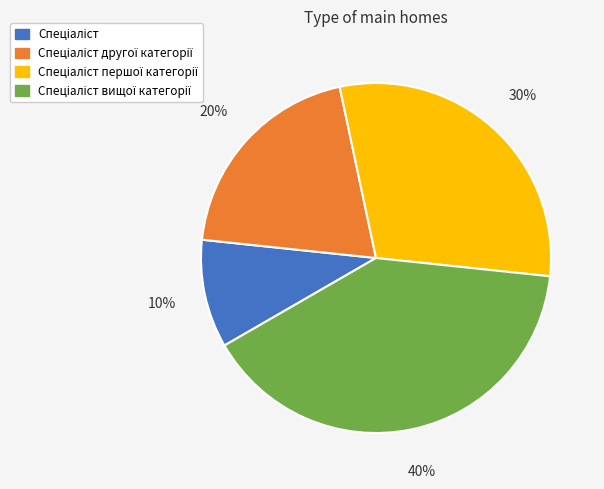

Is there any slice that represents more than half of the pie?

No